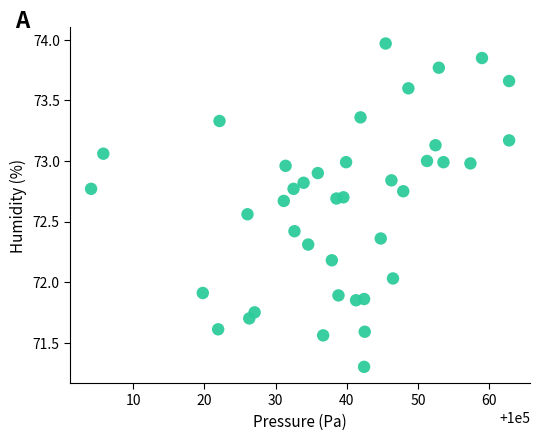

What is the range of Y values (max minus min)?

2.7